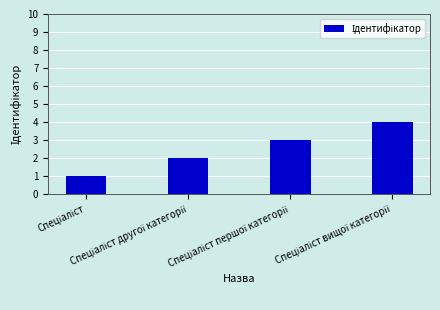

What is the sum of all values?

10